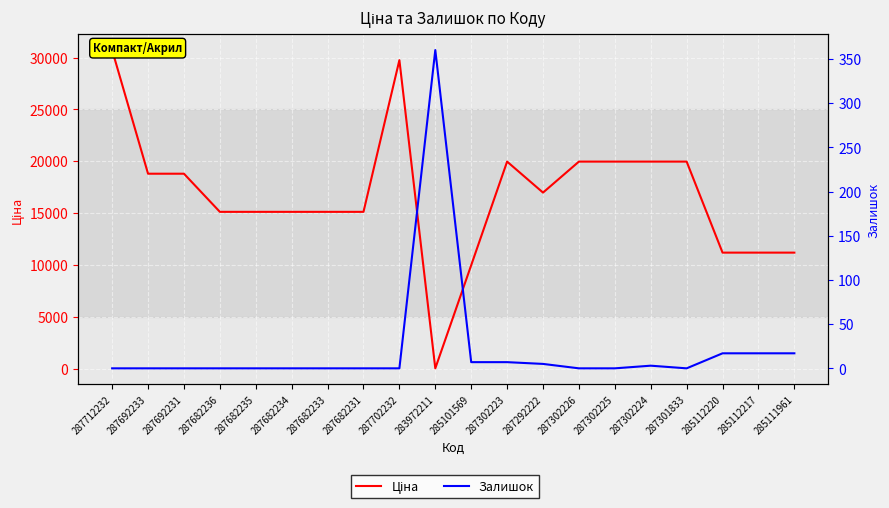

Which series has the widest spread of values?

Ціна